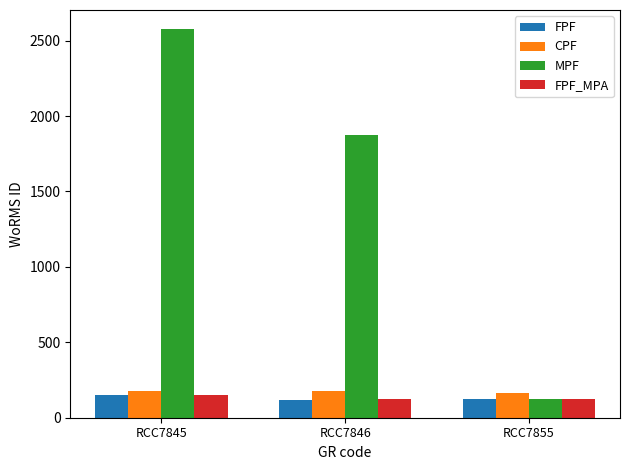

Read the CPF value at RCC7855.

166